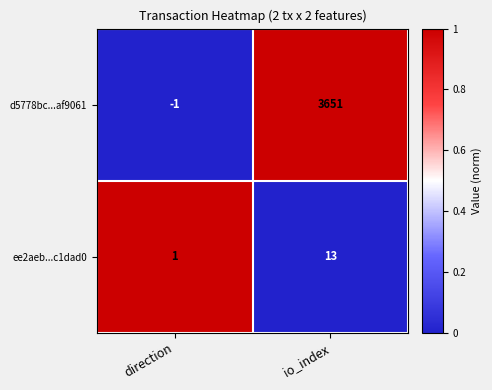

Which series has the largest range (max minus min)?

d5778bc...af9061